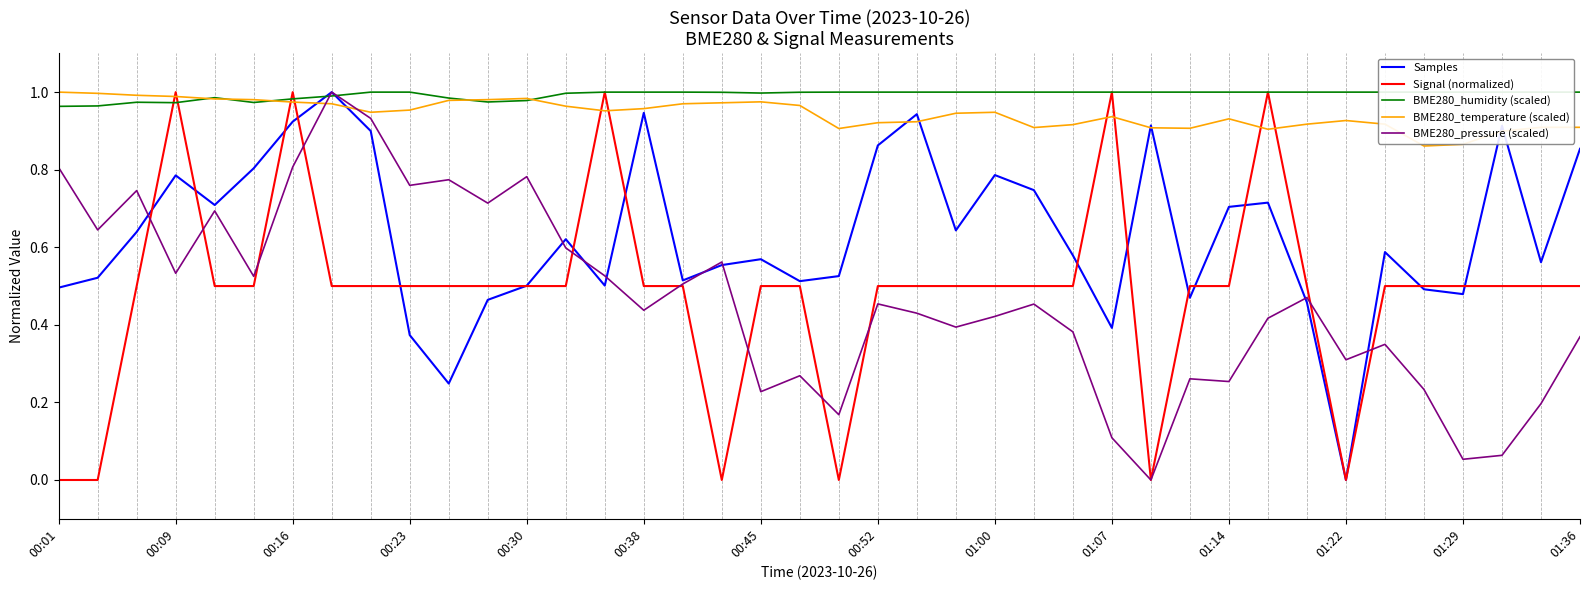

Is the value of BME280_temperature (scaled) at 26 greater than the value of BME280_pressure (scaled) at 32?

Yes